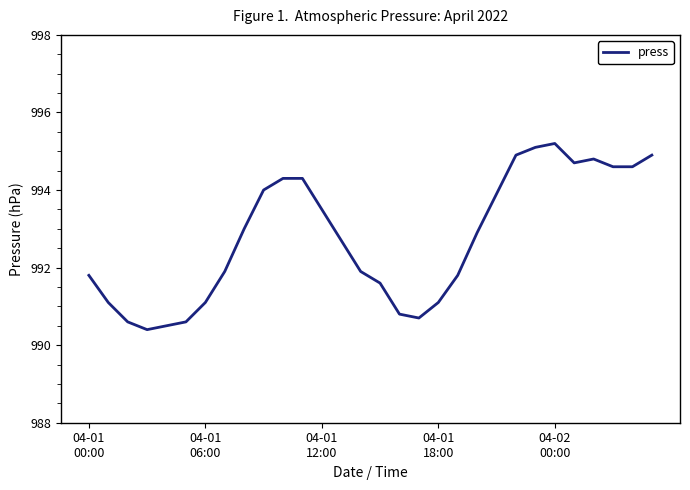

What is the difference between the maximum and minimum values?

4.8